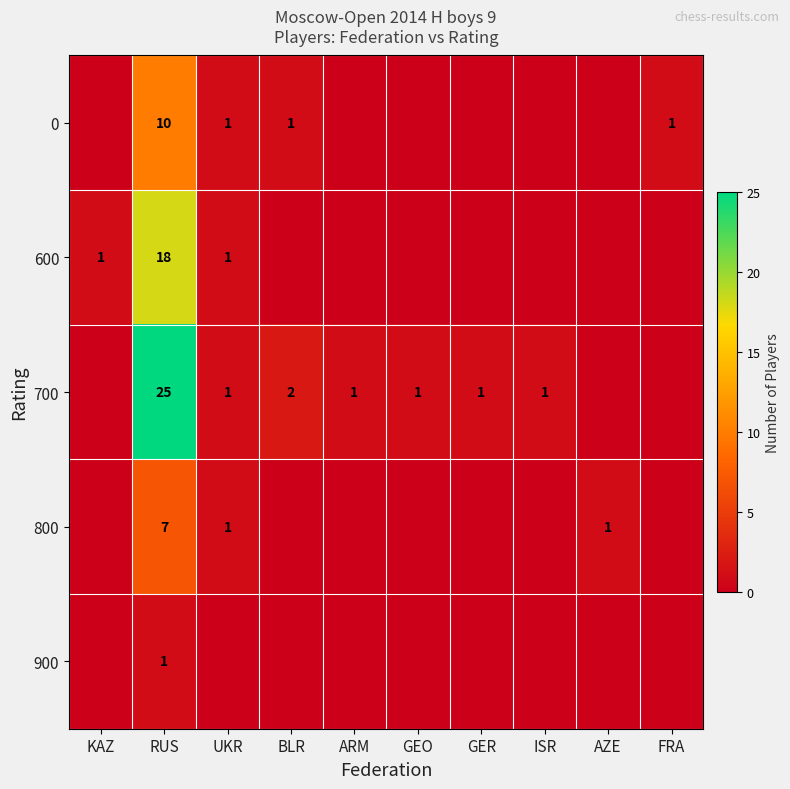

What is the spread (max minus min) of values at RUS?

24